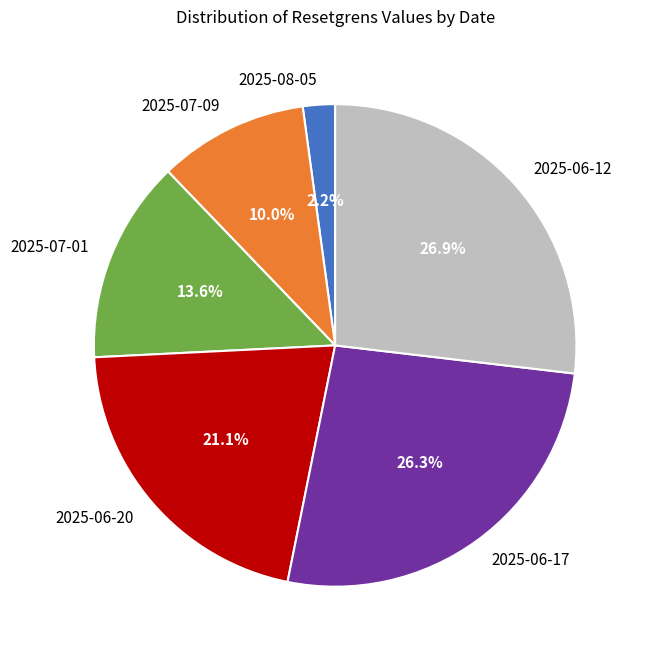

Count the number of slices in the pie.

6